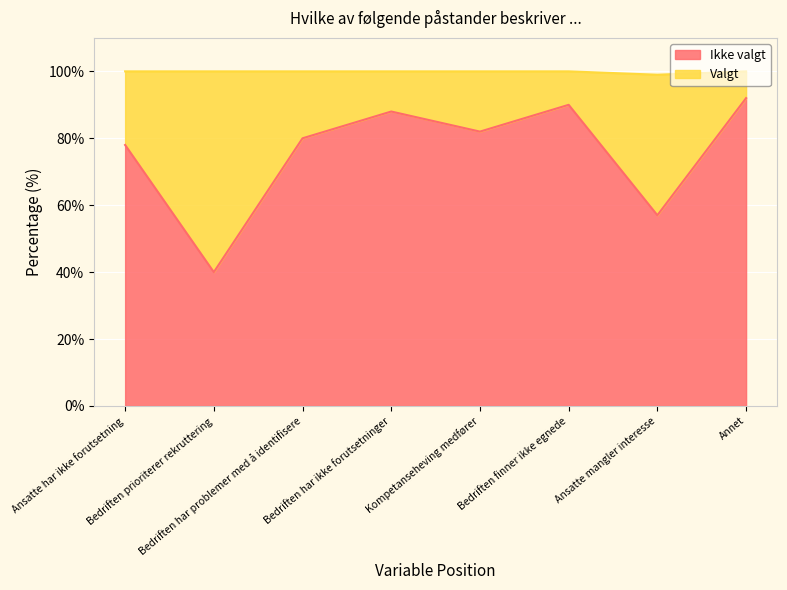

How many values in the Ikke valgt series exceed 82?

3